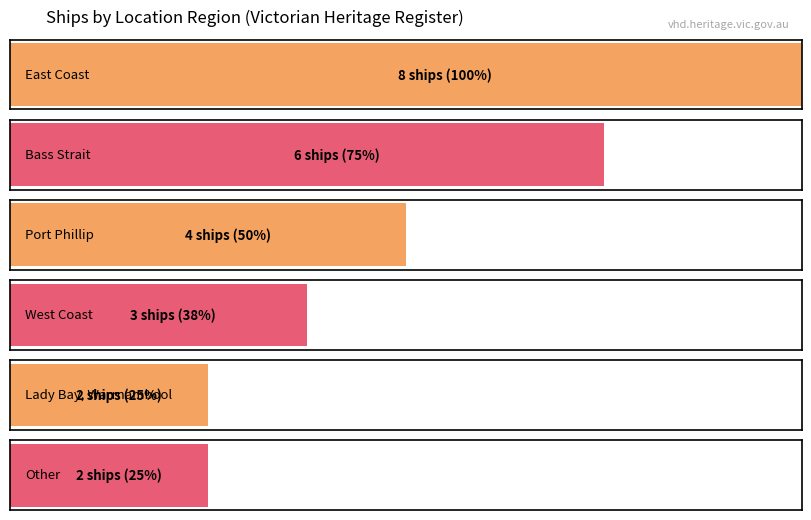

List the labels in order of value, smallest first.

Lady Bay, Warrnambool, Other, West Coast, Port Phillip, Bass Strait, East Coast